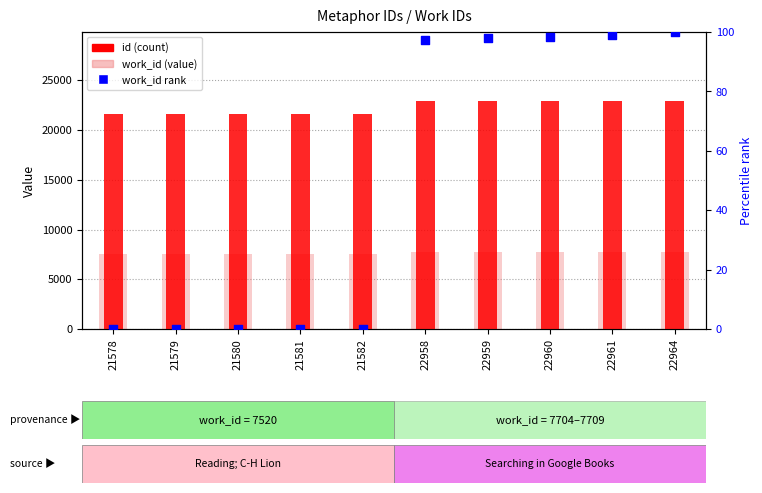

Which series has the largest Y range (max minus min)?

id